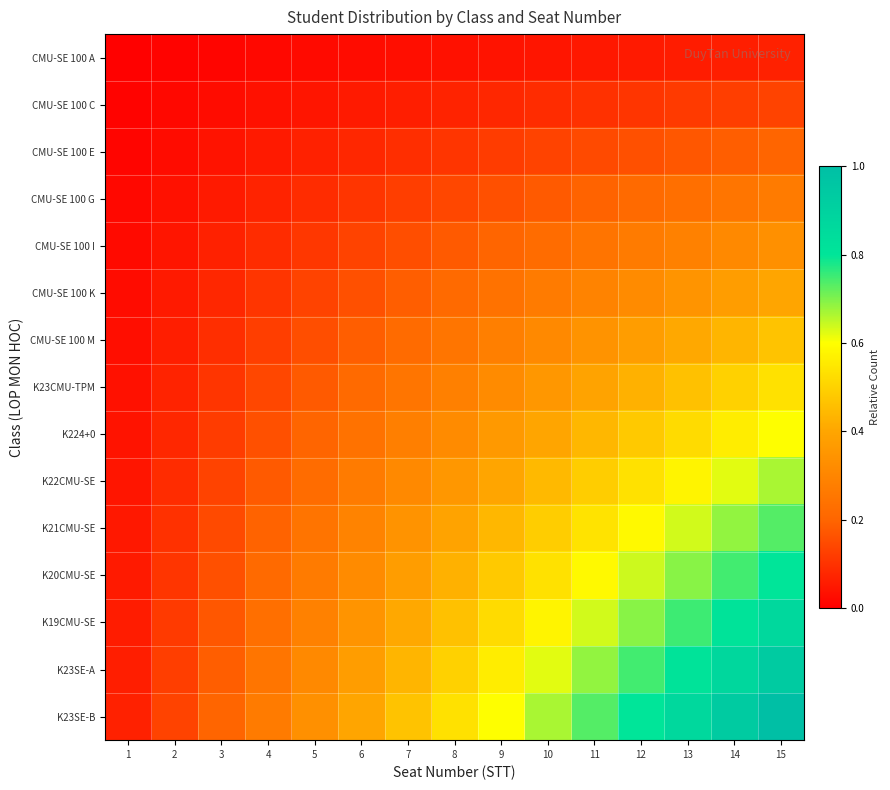

Reading left to right, transcribe all the data shown in this chart.

CMU-SE 100 A: 1=0.0	2=0.0	3=0.0	4=0.0	5=0.0	6=0.0	7=0.0	8=0.0	9=0.0	10=0.0	11=0.0	12=0.1	13=0.1	14=0.1	15=0.1
CMU-SE 100 C: 1=0.0	2=0.0	3=0.0	4=0.0	5=0.0	6=0.1	7=0.1	8=0.1	9=0.1	10=0.1	11=0.1	12=0.1	13=0.1	14=0.1	15=0.1
CMU-SE 100 E: 1=0.0	2=0.0	3=0.0	4=0.1	5=0.1	6=0.1	7=0.1	8=0.1	9=0.1	10=0.1	11=0.1	12=0.2	13=0.2	14=0.2	15=0.2
CMU-SE 100 G: 1=0.0	2=0.0	3=0.1	4=0.1	5=0.1	6=0.1	7=0.1	8=0.1	9=0.2	10=0.2	11=0.2	12=0.2	13=0.2	14=0.2	15=0.3
CMU-SE 100 I: 1=0.0	2=0.0	3=0.1	4=0.1	5=0.1	6=0.1	7=0.2	8=0.2	9=0.2	10=0.2	11=0.2	12=0.3	13=0.3	14=0.3	15=0.3
CMU-SE 100 K: 1=0.0	2=0.1	3=0.1	4=0.1	5=0.1	6=0.2	7=0.2	8=0.2	9=0.2	10=0.3	11=0.3	12=0.3	13=0.3	14=0.4	15=0.4
CMU-SE 100 M: 1=0.0	2=0.1	3=0.1	4=0.1	5=0.2	6=0.2	7=0.2	8=0.2	9=0.3	10=0.3	11=0.3	12=0.4	13=0.4	14=0.4	15=0.5
K23CMU-TPM: 1=0.0	2=0.1	3=0.1	4=0.1	5=0.2	6=0.2	7=0.2	8=0.3	9=0.3	10=0.4	11=0.4	12=0.4	13=0.5	14=0.5	15=0.5
K224+0: 1=0.0	2=0.1	3=0.1	4=0.2	5=0.2	6=0.2	7=0.3	8=0.3	9=0.4	10=0.4	11=0.4	12=0.5	13=0.5	14=0.6	15=0.6
K22CMU-SE: 1=0.0	2=0.1	3=0.1	4=0.2	5=0.2	6=0.3	7=0.3	8=0.4	9=0.4	10=0.4	11=0.5	12=0.5	13=0.6	14=0.6	15=0.7
K21CMU-SE: 1=0.0	2=0.1	3=0.1	4=0.2	5=0.2	6=0.3	7=0.3	8=0.4	9=0.4	10=0.5	11=0.5	12=0.6	13=0.6	14=0.7	15=0.7
K20CMU-SE: 1=0.1	2=0.1	3=0.2	4=0.2	5=0.3	6=0.3	7=0.4	8=0.4	9=0.5	10=0.5	11=0.6	12=0.6	13=0.7	14=0.7	15=0.8
K19CMU-SE: 1=0.1	2=0.1	3=0.2	4=0.2	5=0.3	6=0.3	7=0.4	8=0.5	9=0.5	10=0.6	11=0.6	12=0.7	13=0.8	14=0.8	15=0.9
K23SE-A: 1=0.1	2=0.1	3=0.2	4=0.2	5=0.3	6=0.4	7=0.4	8=0.5	9=0.6	10=0.6	11=0.7	12=0.7	13=0.8	14=0.9	15=0.9
K23SE-B: 1=0.1	2=0.1	3=0.2	4=0.3	5=0.3	6=0.4	7=0.5	8=0.5	9=0.6	10=0.7	11=0.7	12=0.8	13=0.9	14=0.9	15=1.0